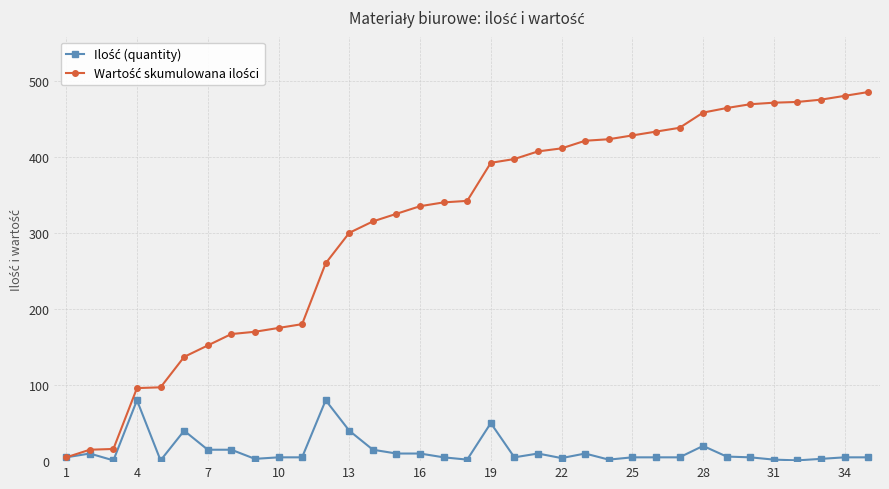

What is the maximum value shown in the chart?

485